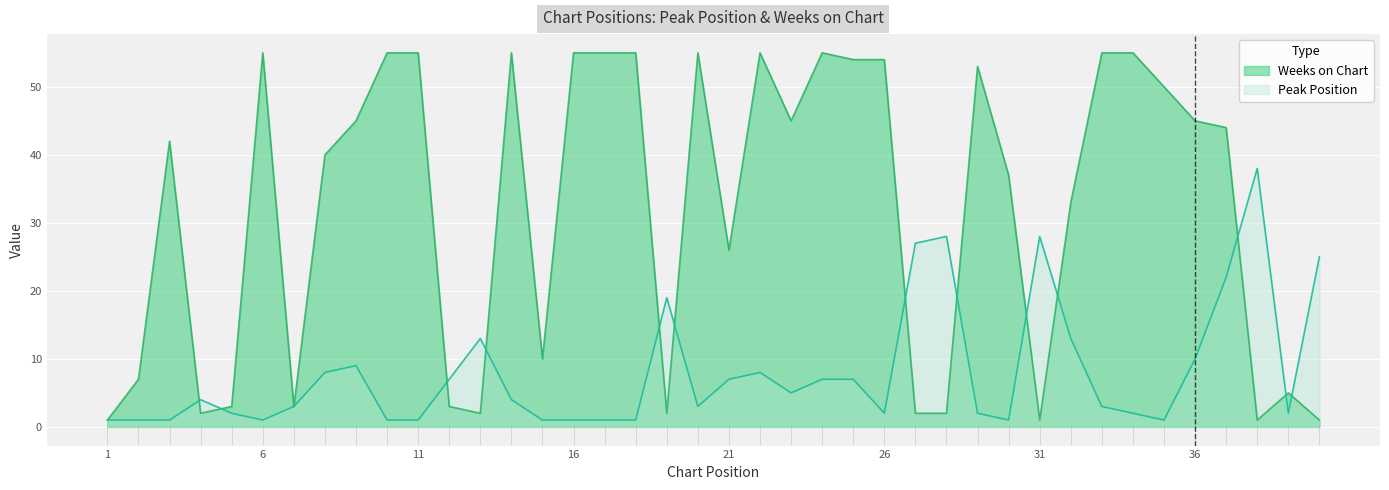

Which series has the largest total across all categories?

Weeks on Chart